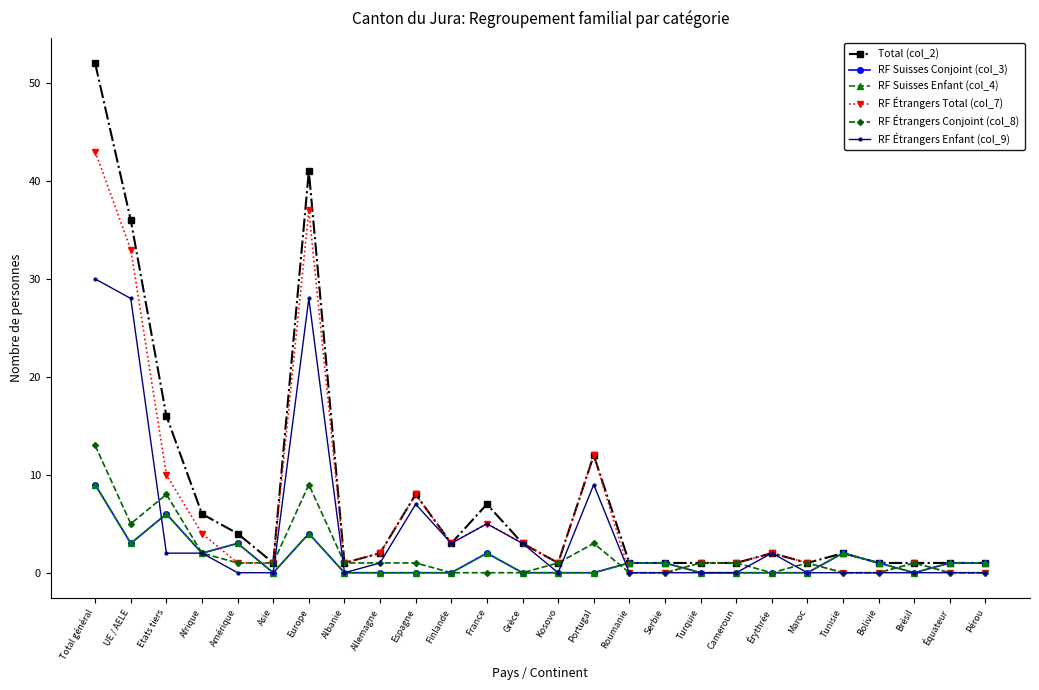

How many intersections are there between RF Suisses Enfant (col_4) and RF Étrangers Conjoint (col_8)?

6